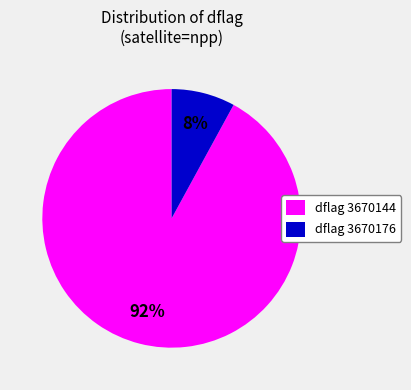

What is the largest slice in the pie chart?

dflag 3670144